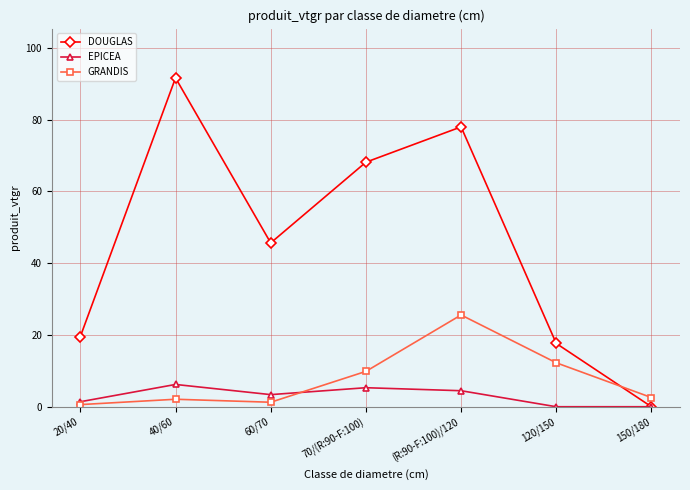

What is the label of the 3rd point from the right?

(R:90-F:100)/120